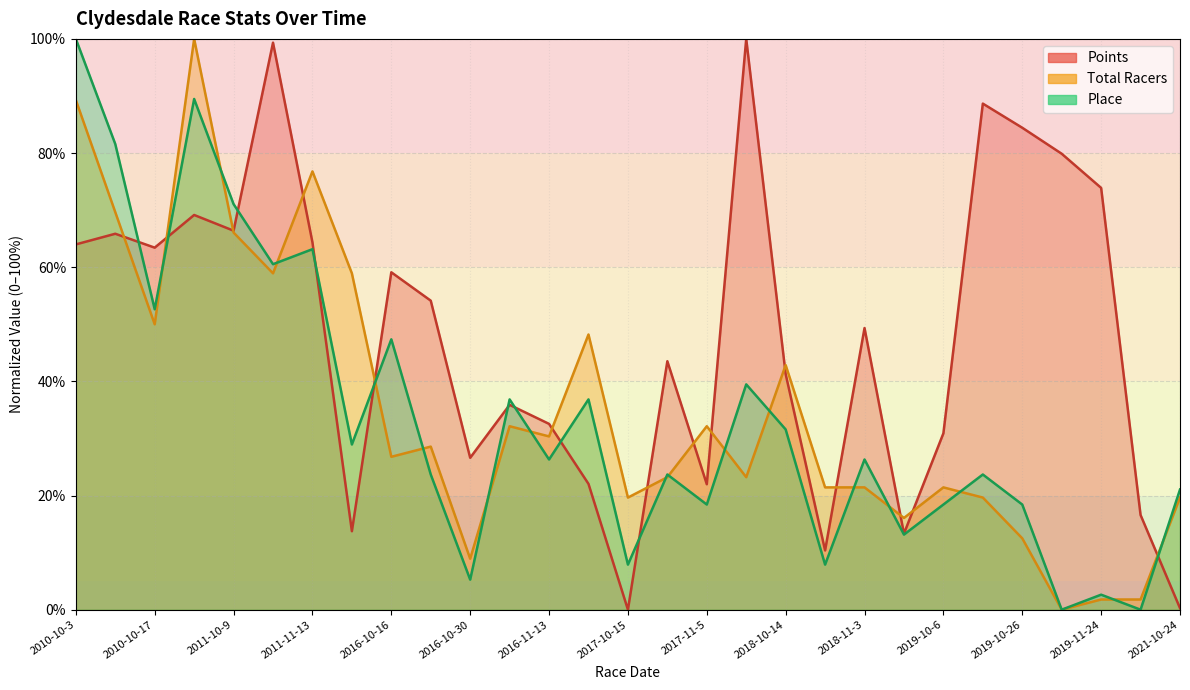

At how many categories does at least one series exceed 36?

20